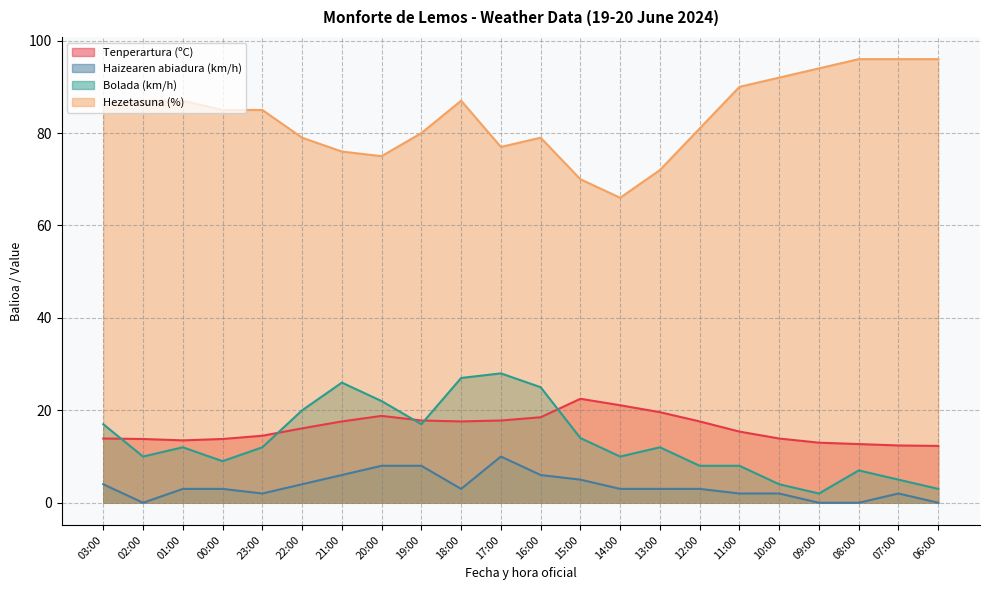

Is it true that Haizearen abiadura (km/h) equals 3.0 at 12:00?

True